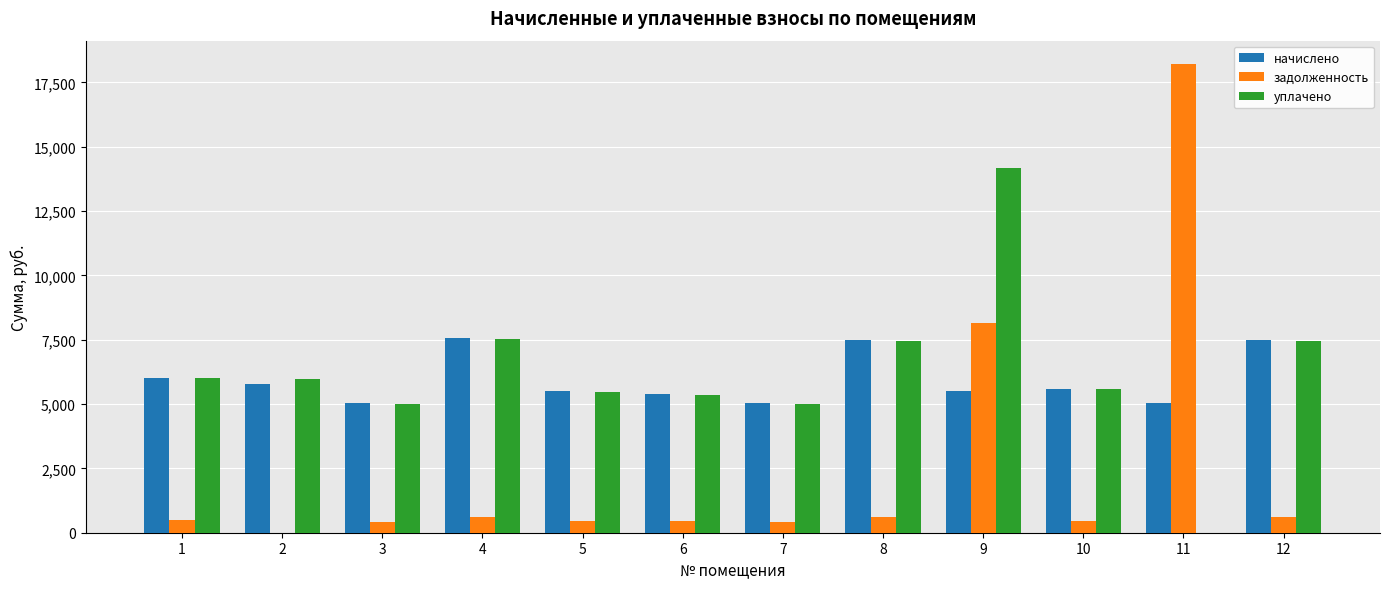

Does the chart contain stacked bars?

No